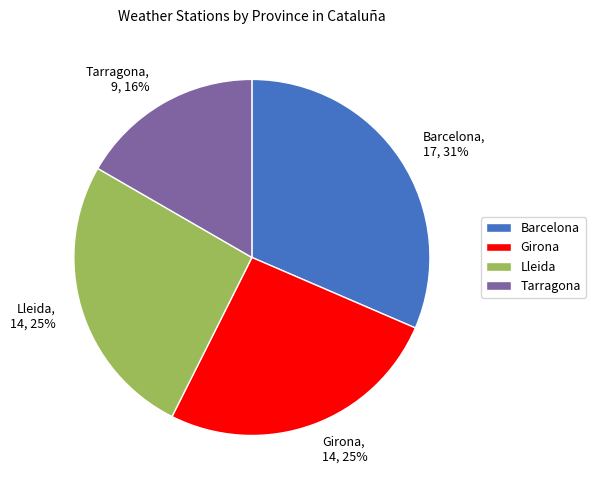

What is the total percentage of Lleida and Tarragona?

42.6%